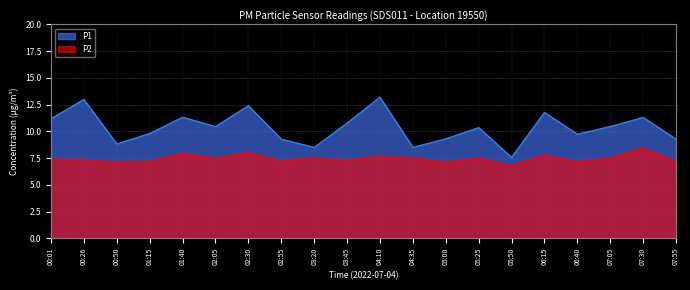

At how many categories does at least one series exceed 9?

16